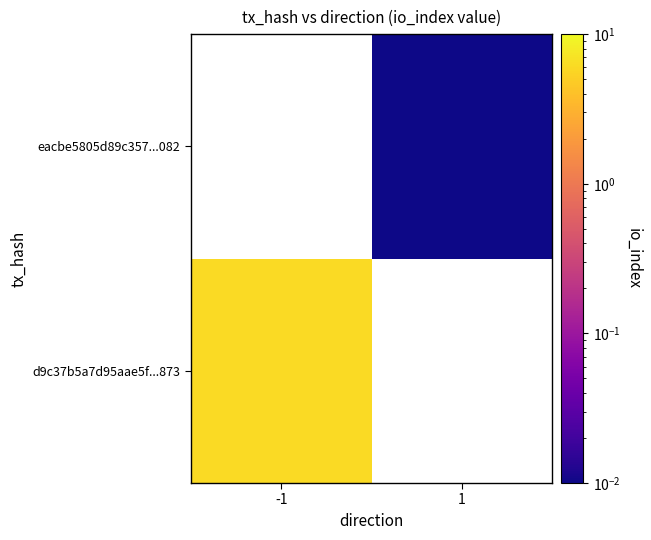

Which has a higher value, 1 or -1?

-1